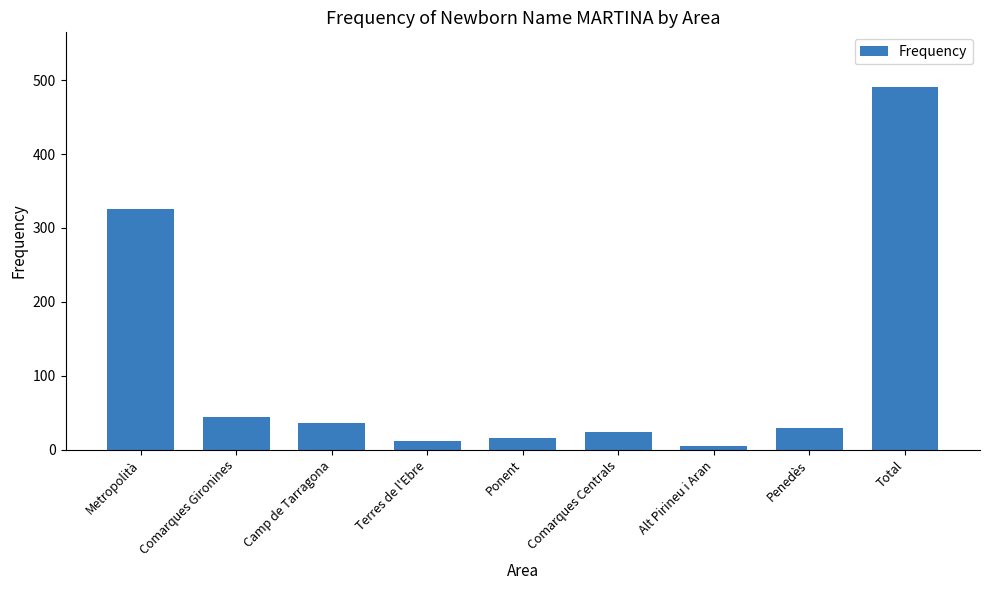

The value at Metropolità is 150. True or false?

False